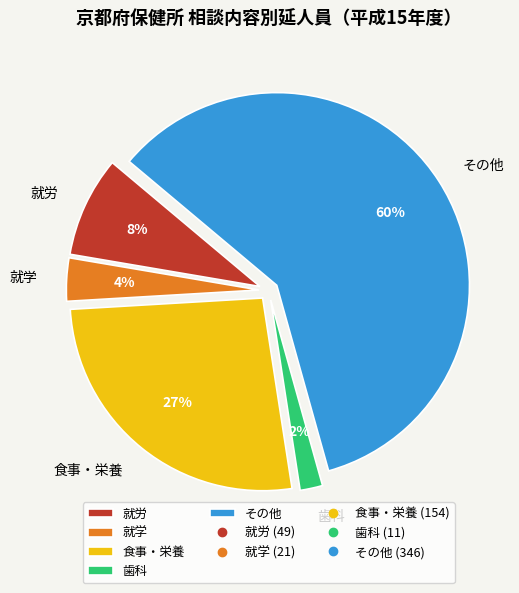

To the nearest percent, what portion does 就労 represent?

8%